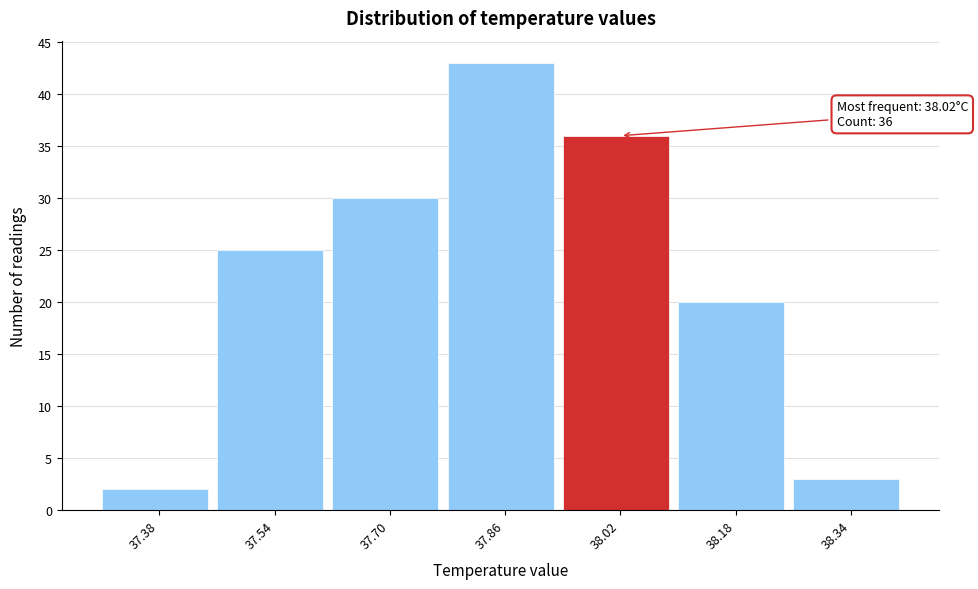

Which range on the x-axis has the tallest bar?

37.78 to 37.94